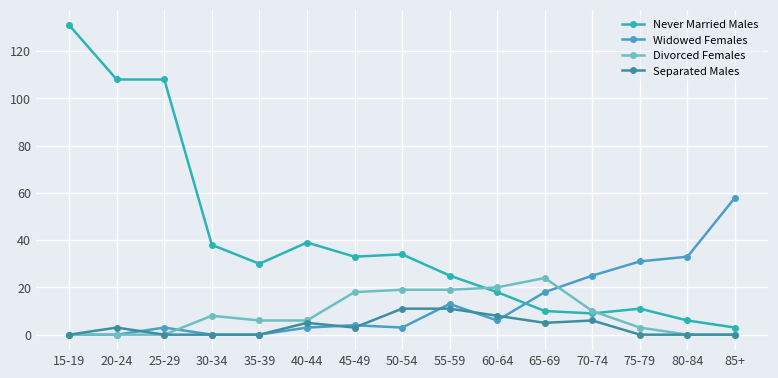

List the series in order of their peak value, lowest first.

Separated Males, Divorced Females, Widowed Females, Never Married Males